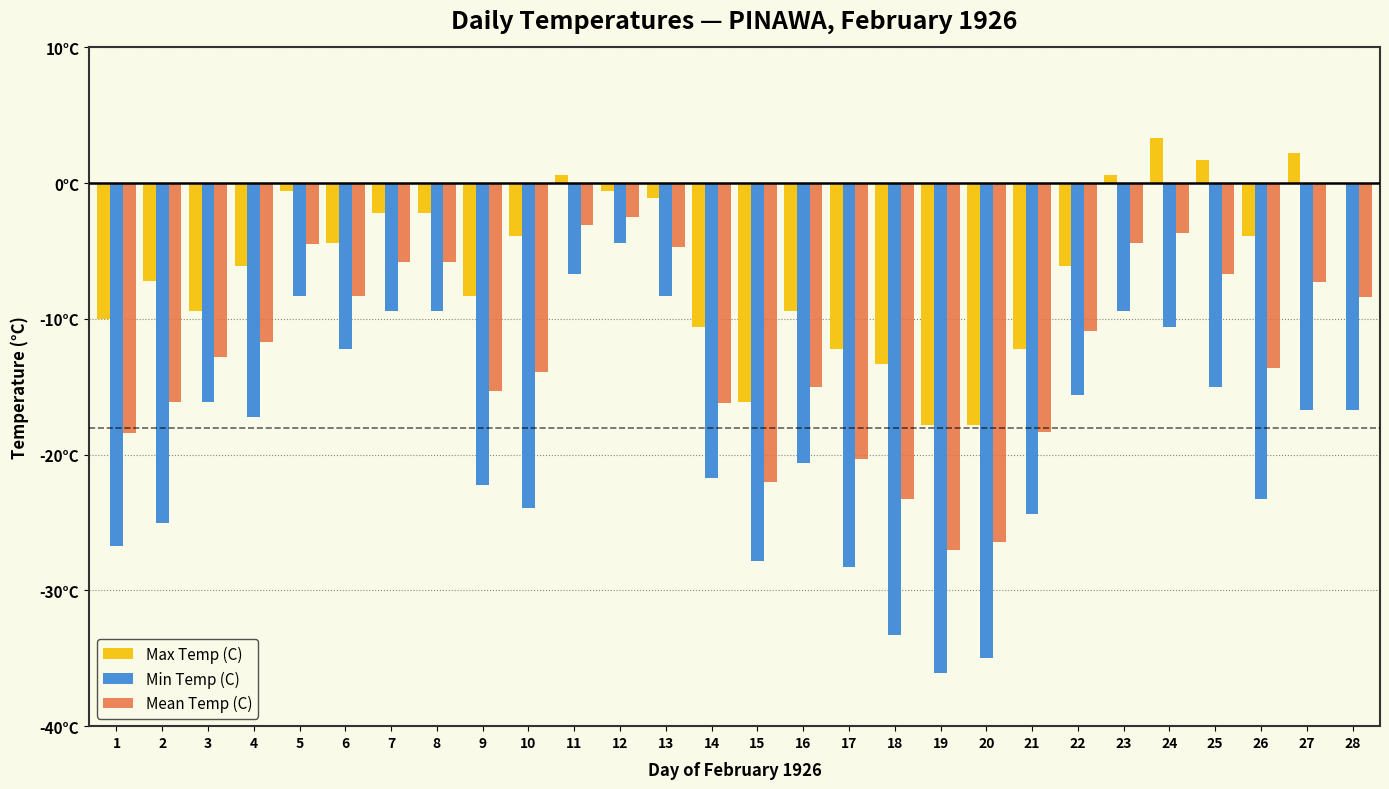

What is the average value of the Max Temp (C) series?

-6.0